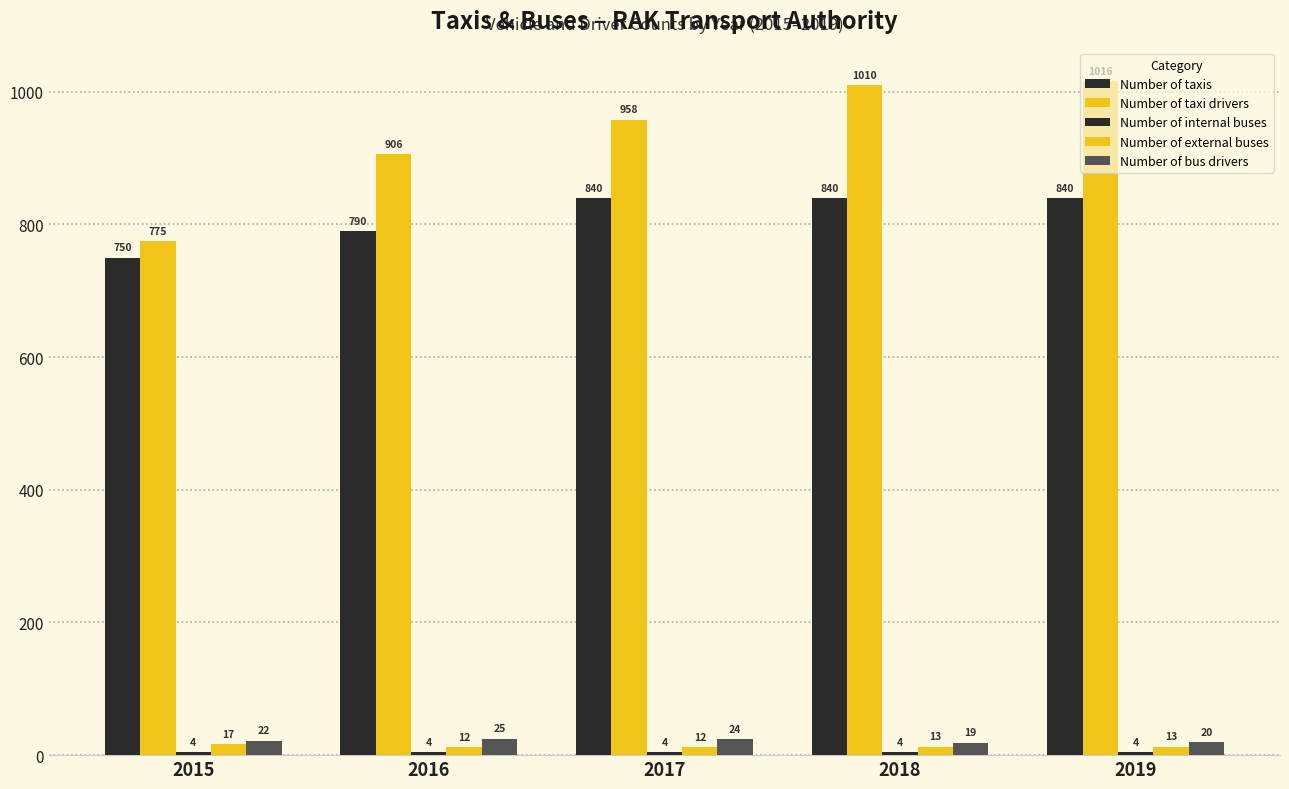

Reading left to right, extract all data points from this chart.

Number of taxis: 750	790	840	840	840
Number of taxi drivers: 775	906	958	1010	1016
Number of internal buses: 4	4	4	4	4
Number of external buses: 17	12	12	13	13
Number of bus drivers: 22	25	24	19	20